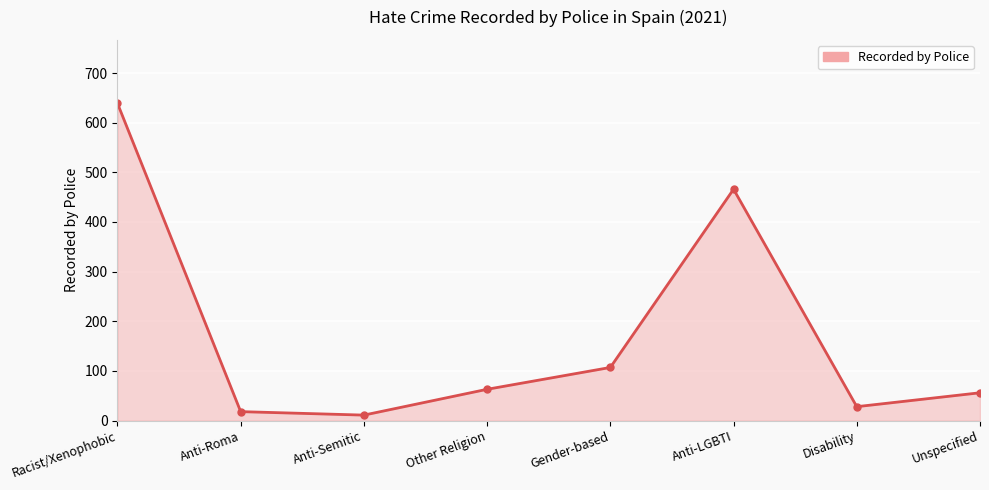

The value at Other Religion is 88. True or false?

False